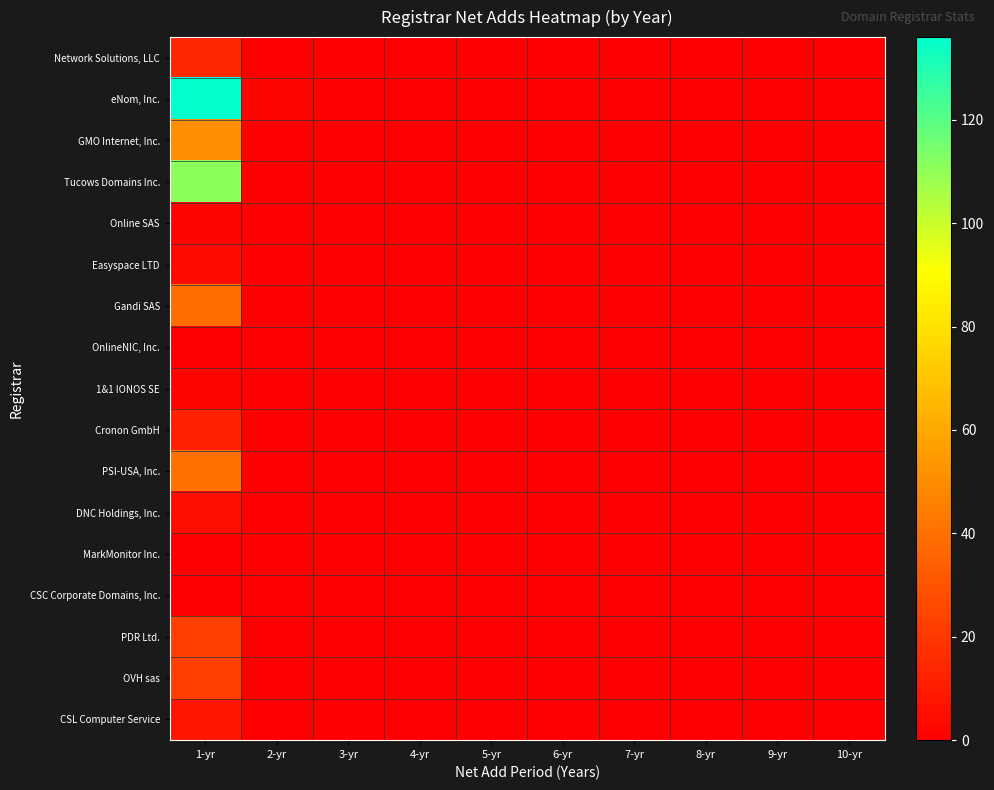

Which category has the lowest value across all series?

2-yr